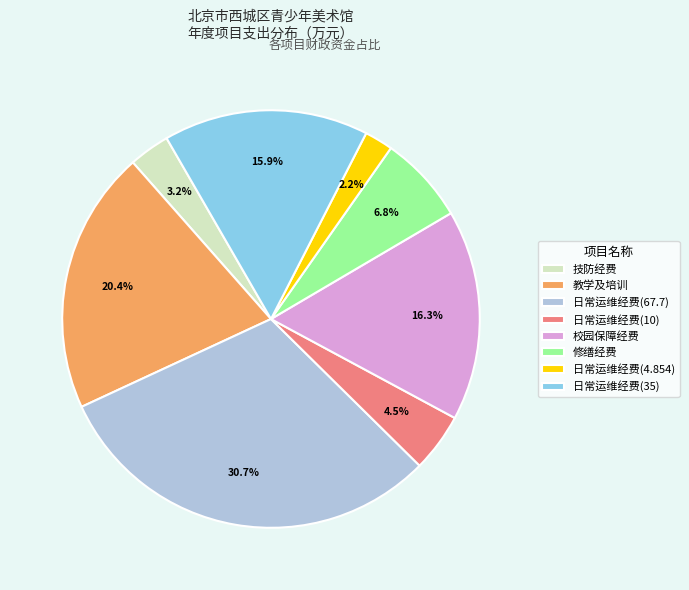

What is the smallest slice in the pie chart?

日常运维经费(4.854)